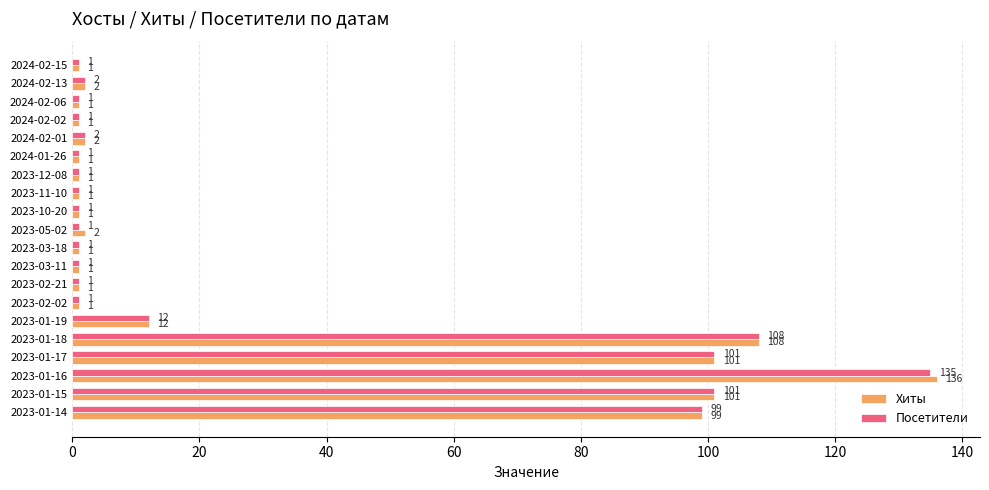

What is the maximum value shown in the chart?

136